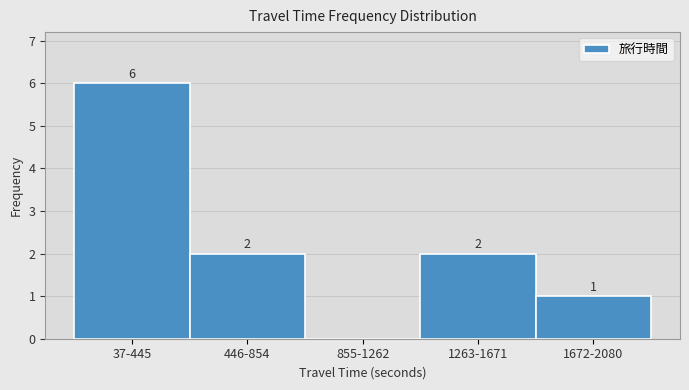

What is the sum of the values at 1263-1671 and 37-445?

8